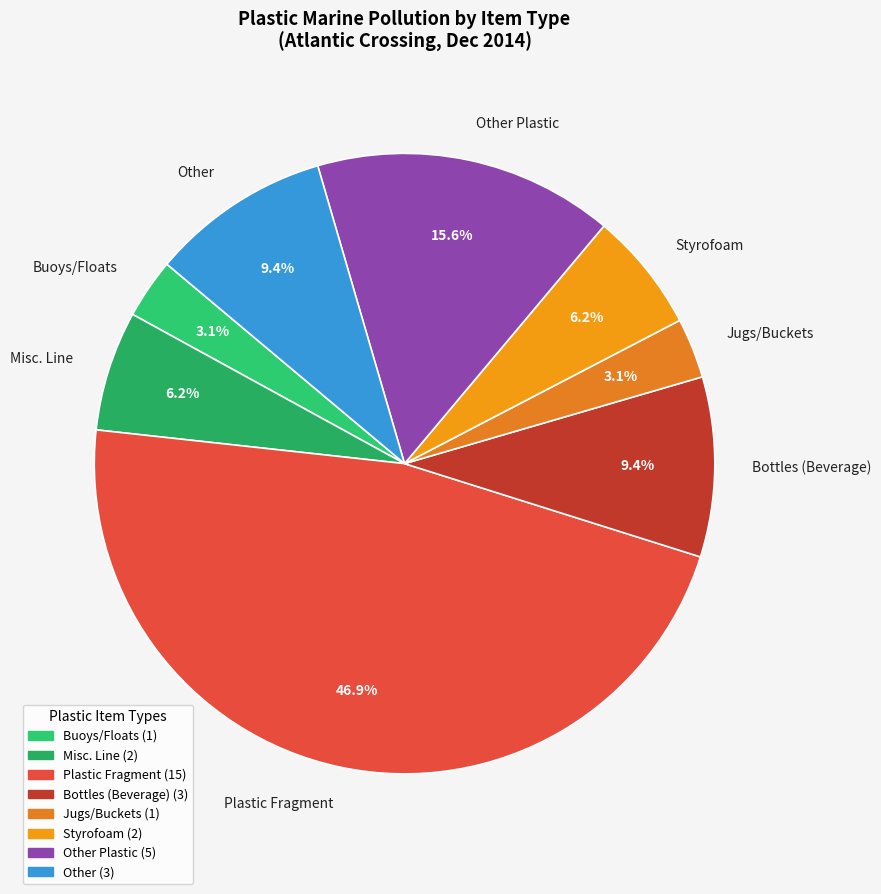

To the nearest percent, what percentage of the pie is Buoys/Floats?

3%